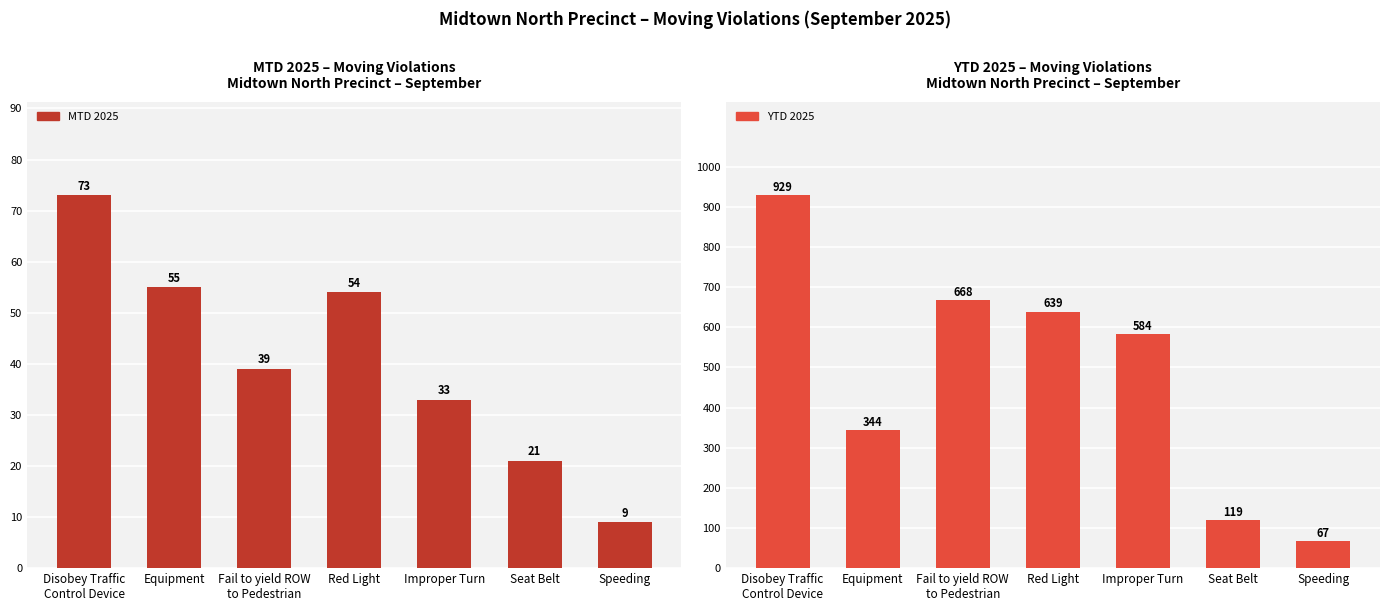

What is the label of the 2nd bar from the left?

Equipment